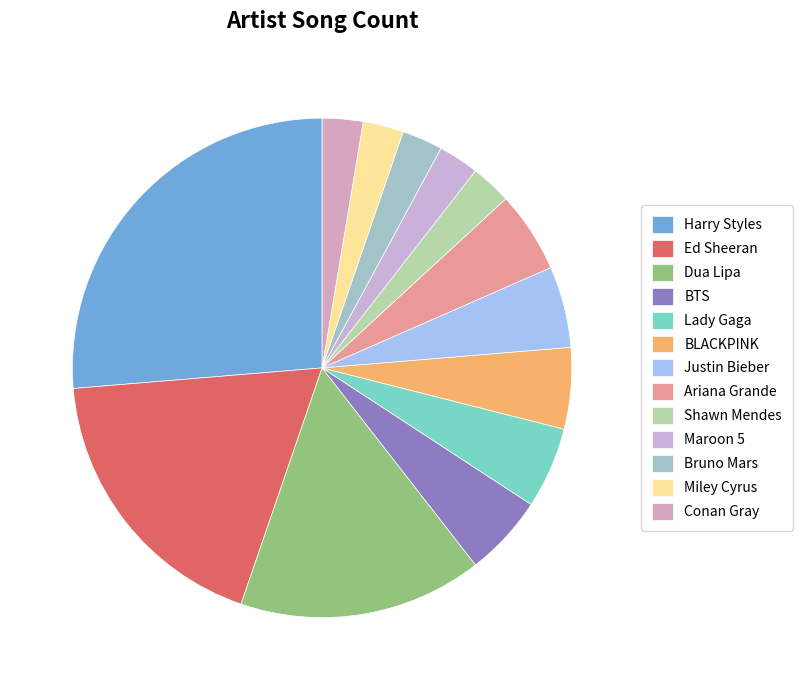

Rank the categories by value from highest to lowest.

Harry Styles, Ed Sheeran, Dua Lipa, BTS, Lady Gaga, BLACKPINK, Justin Bieber, Ariana Grande, Shawn Mendes, Maroon 5, Bruno Mars, Miley Cyrus, Conan Gray